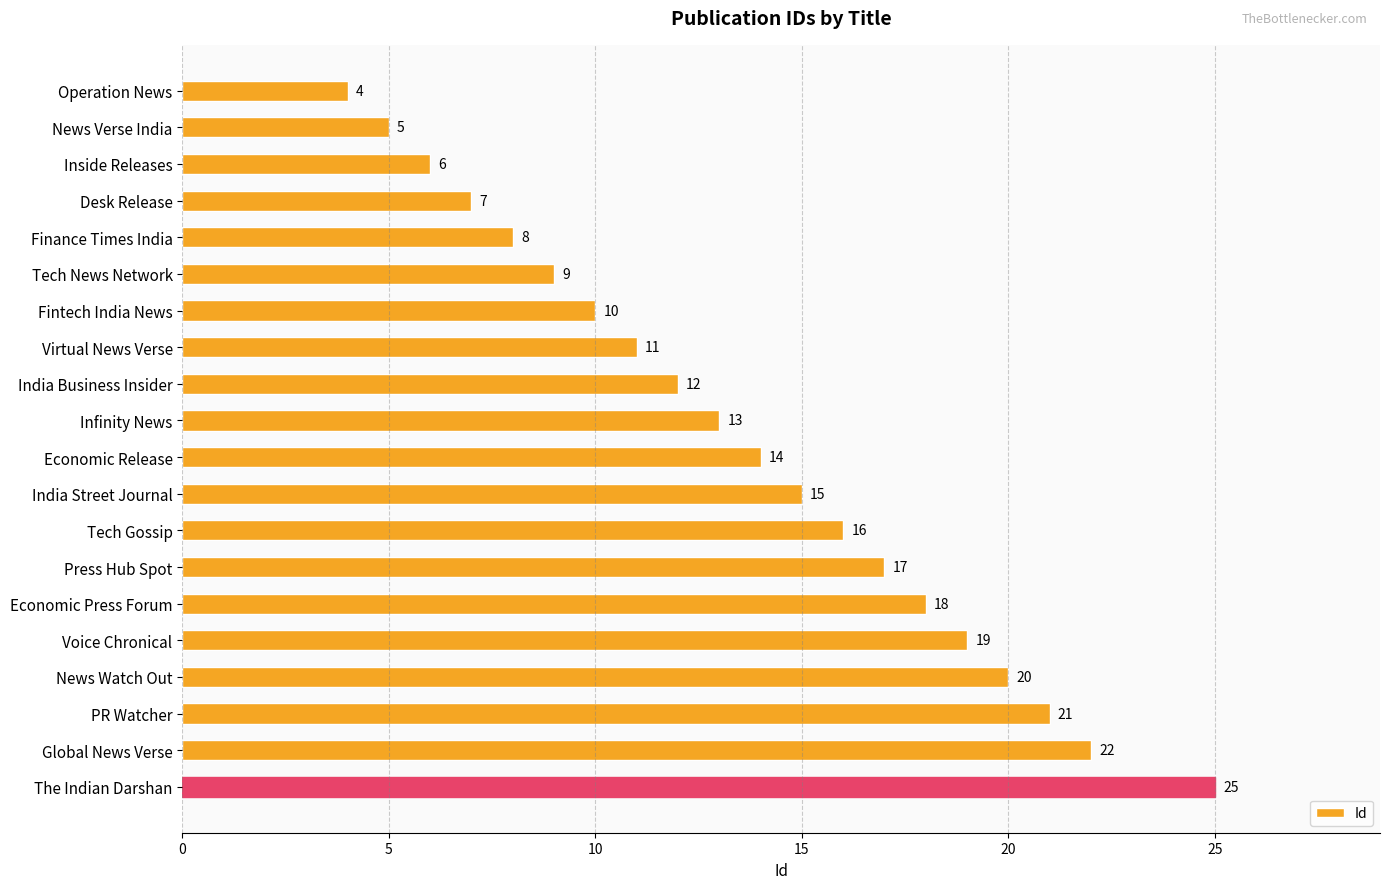

What is the smallest value displayed?

4